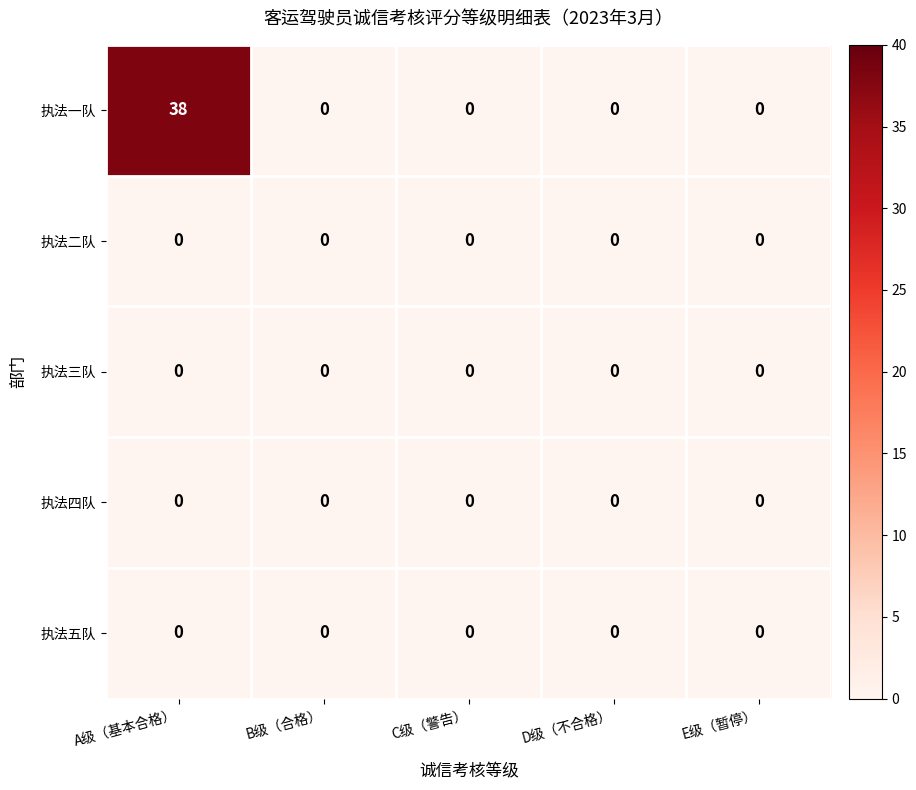

Which series has the widest spread of values?

执法一队